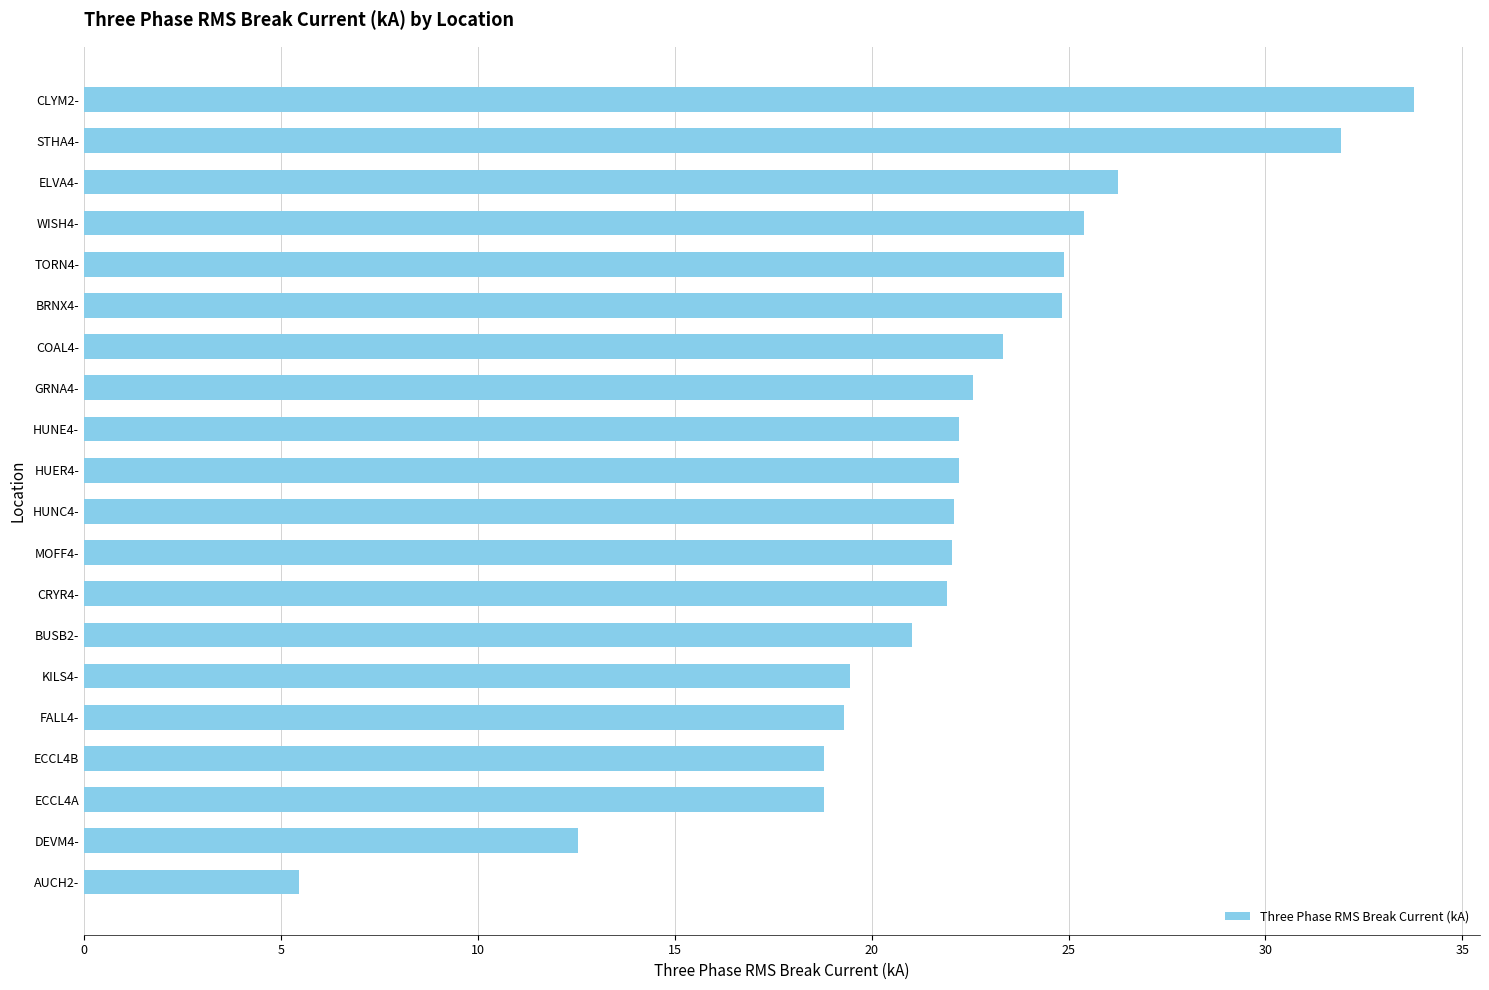

How many distinct data groups are displayed?

1